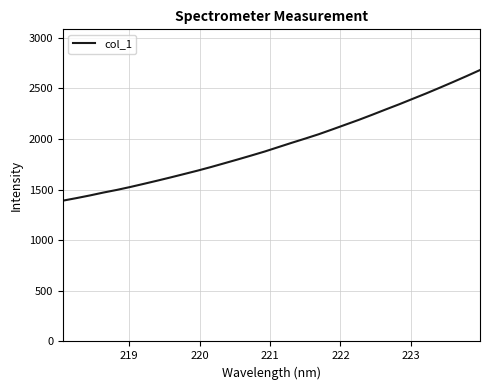

What is the difference between the maximum and minimum values?

1289.3